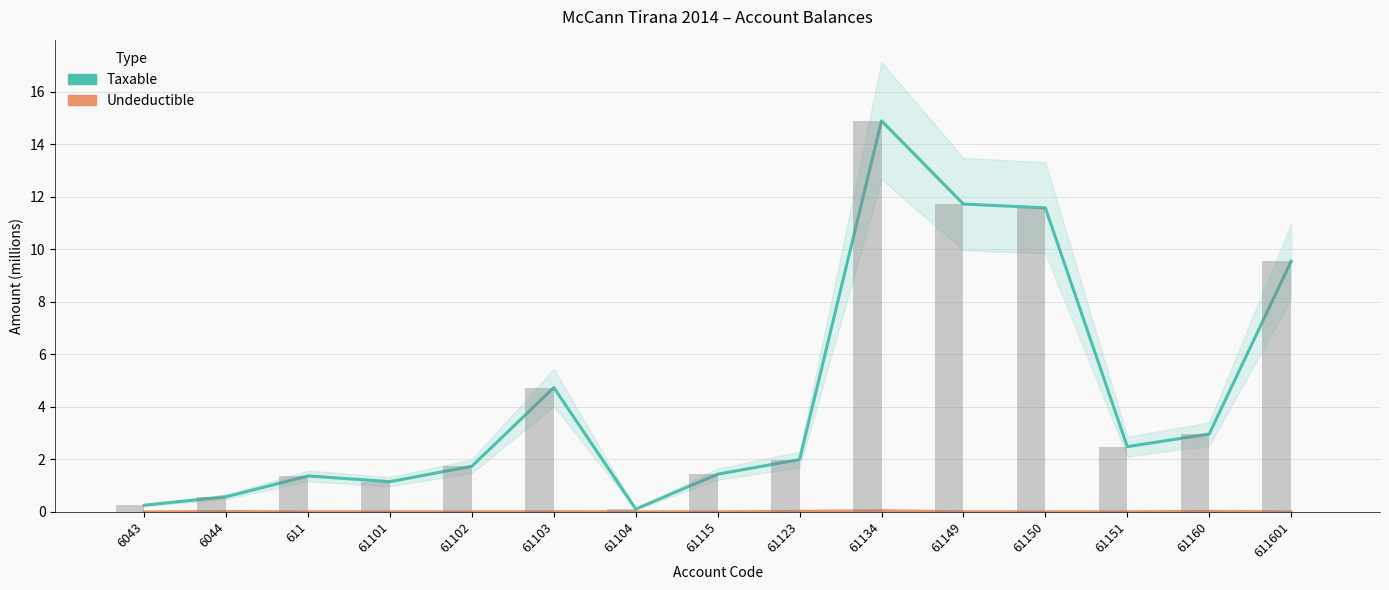

What is the label of the 14th bar from the left?

61160